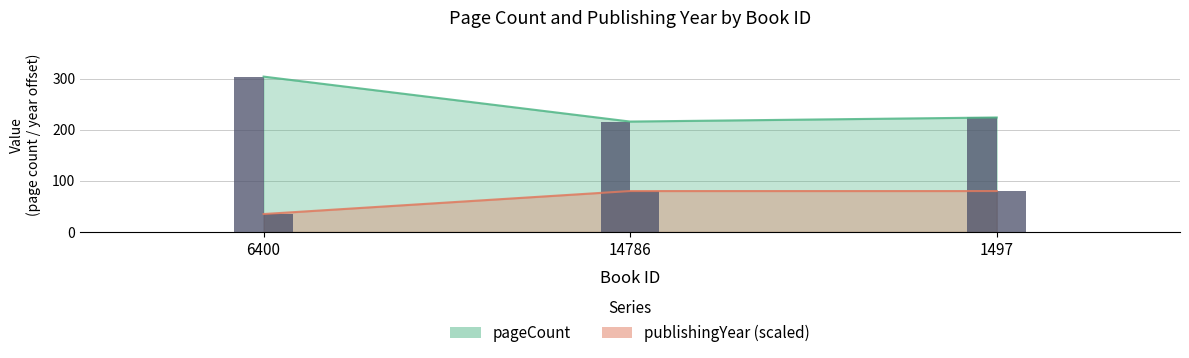

List the labels in order of pageCount value, largest first.

6400, 1497, 14786